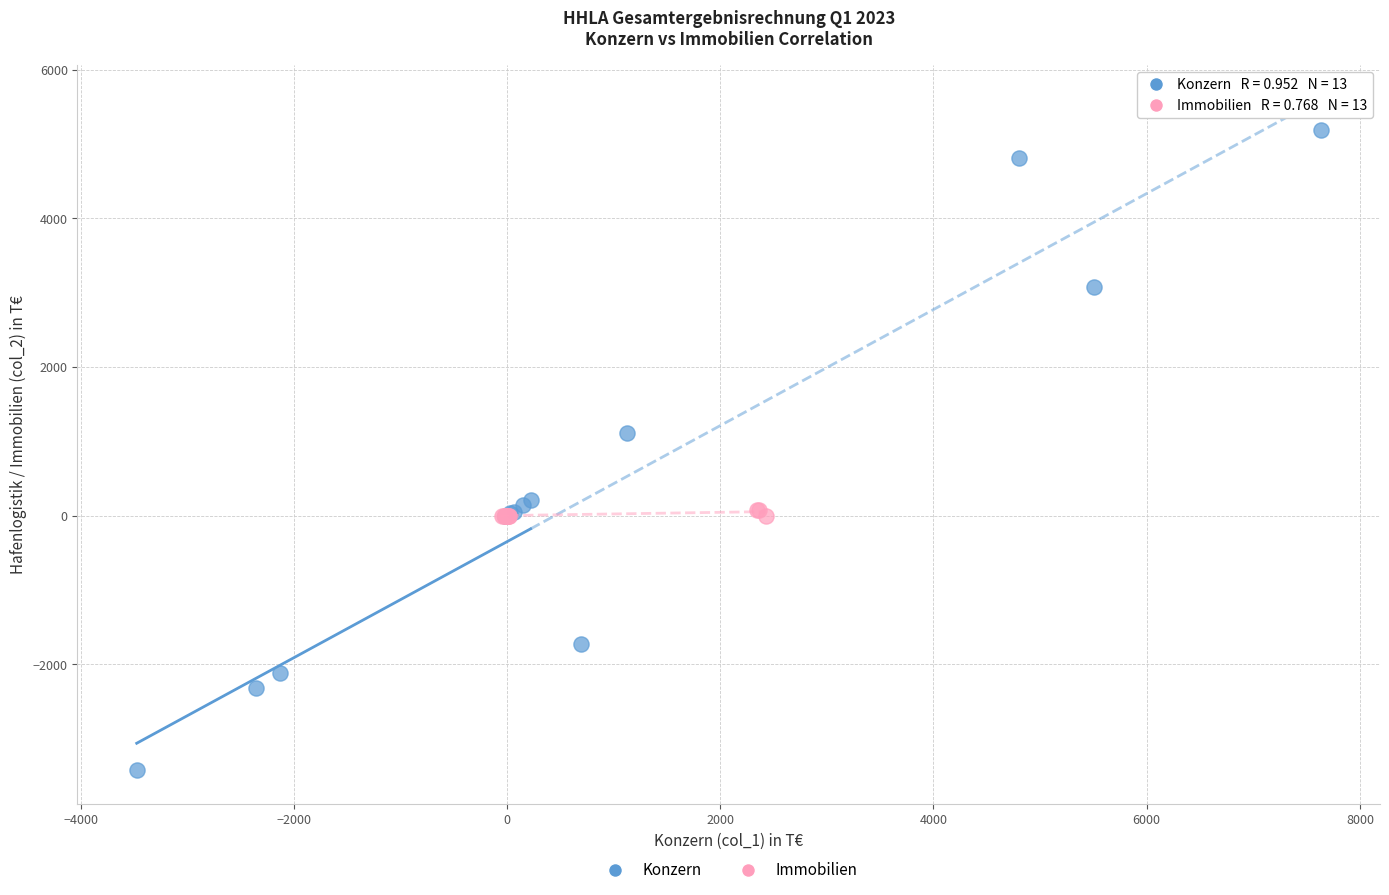

Which series reaches the maximum Y coordinate?

Konzern